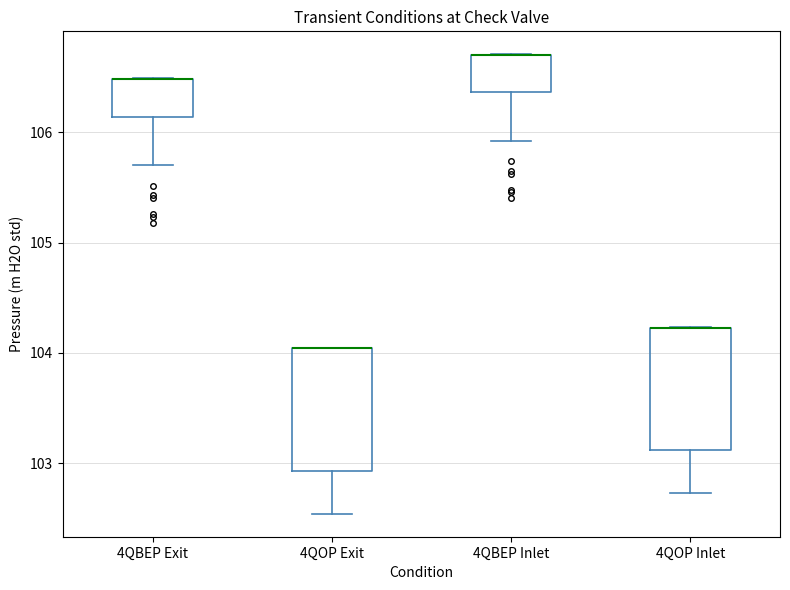

Reading left to right, transcribe this box plot: for each box, give where its median line is, the range the box spans, and where its two whiskers end, as read against the y-axis. The values are not printed on the chart, so give them approximately, as read against the axis.

4QBEP Exit: median 106.5 (drawn on the box's upper edge), box 106.1 to 106.5, whiskers 105.7 to 106.5
4QOP Exit: median 104.0 (drawn on the box's upper edge), box 102.9 to 104.0, whiskers 102.5 to 104.0
4QBEP Inlet: median 106.7 (drawn on the box's upper edge), box 106.4 to 106.7, whiskers 105.9 to 106.7
4QOP Inlet: median 104.2 (drawn on the box's upper edge), box 103.1 to 104.2, whiskers 102.7 to 104.2